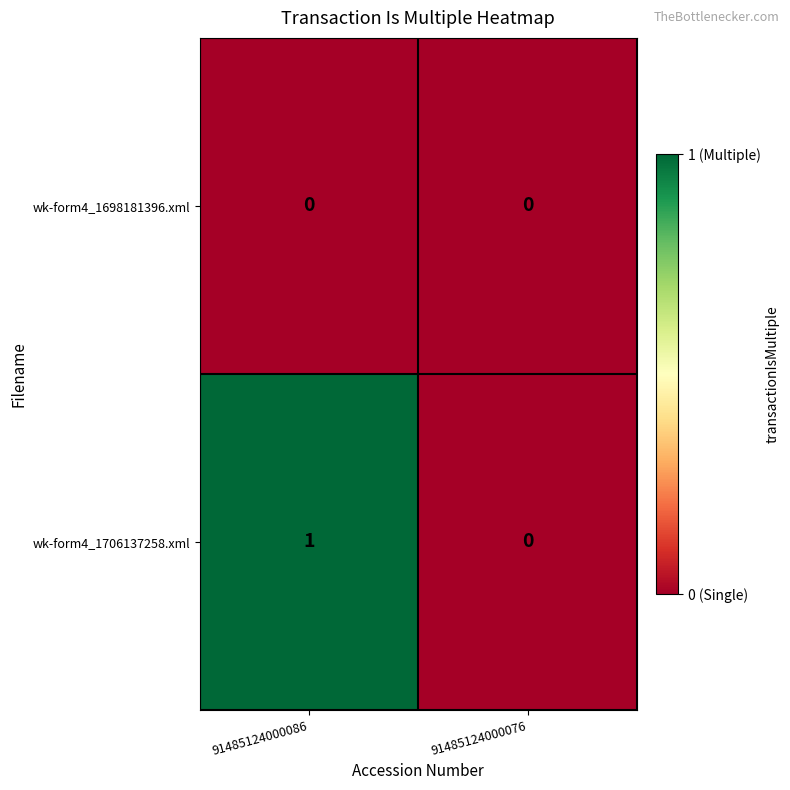

Which category has the highest value across all series?

91485124000086